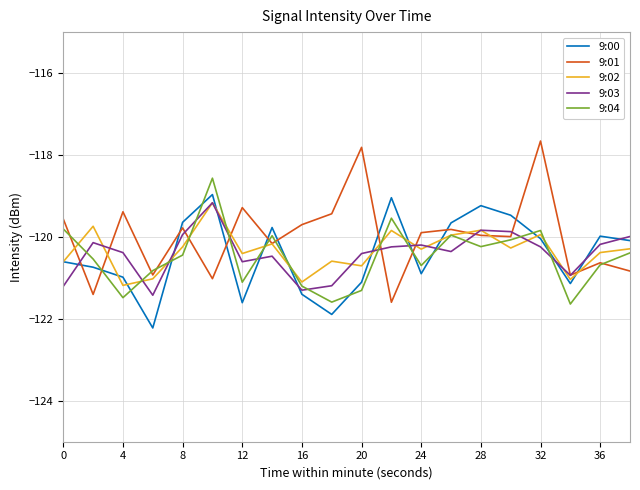

How many times do 9:00 and 9:01 cross each other?

11